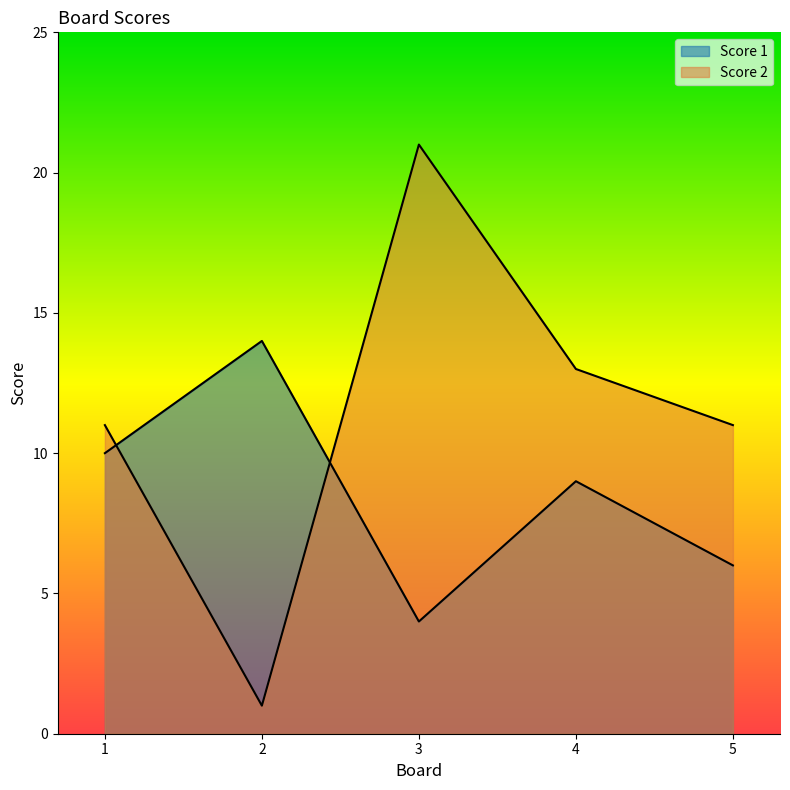

Rank the series by their maximum value, from highest to lowest.

Score 2, Score 1